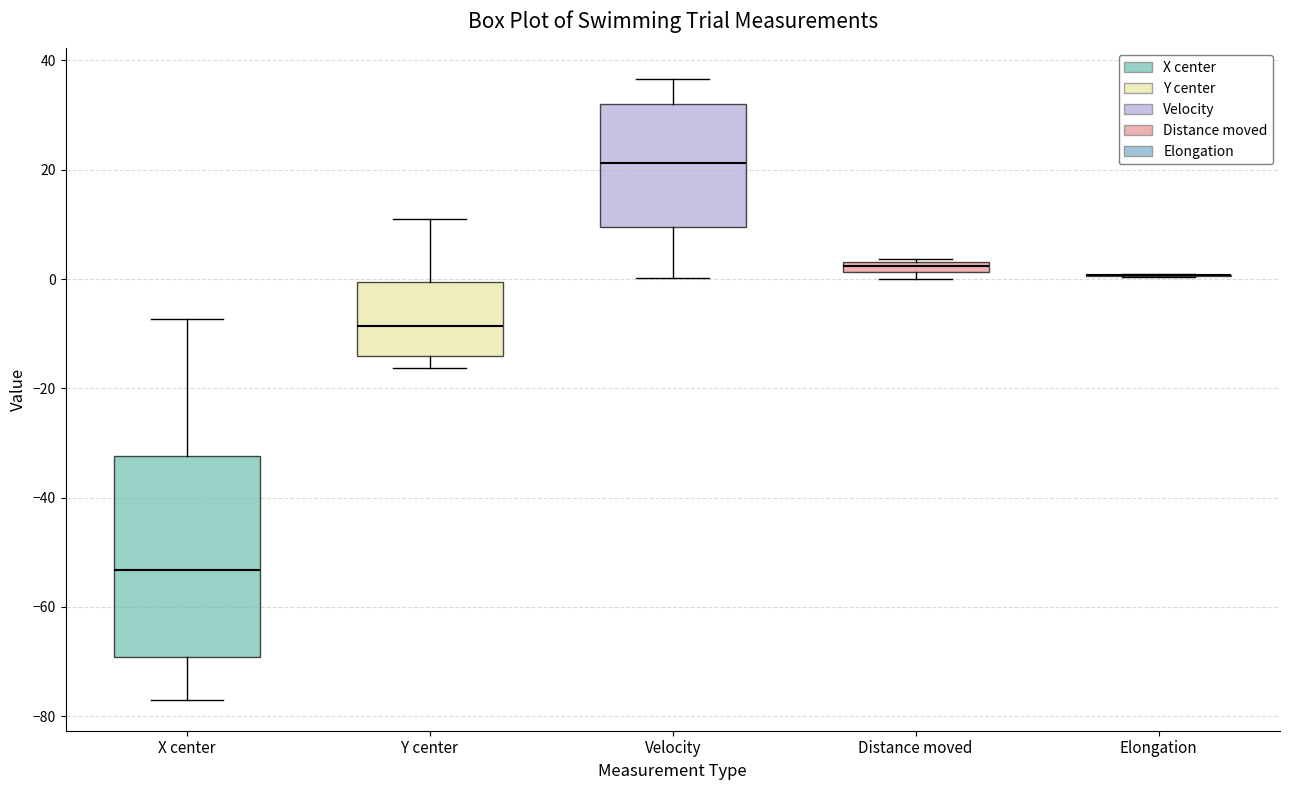

Comparing the boxes themselves (not the whiskers), which one is the tallest?

X center